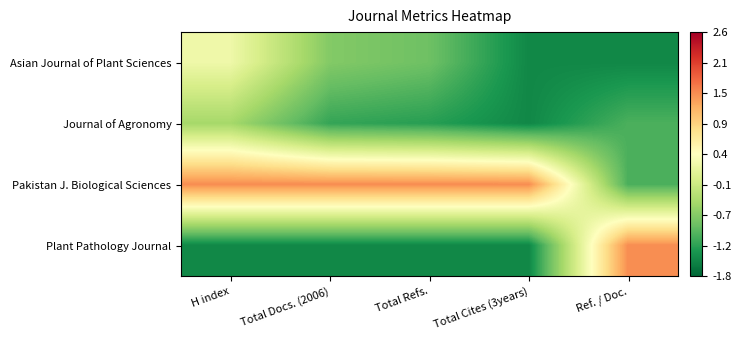

What is the spread (max minus min) of values at Ref. / Doc.?

3.0